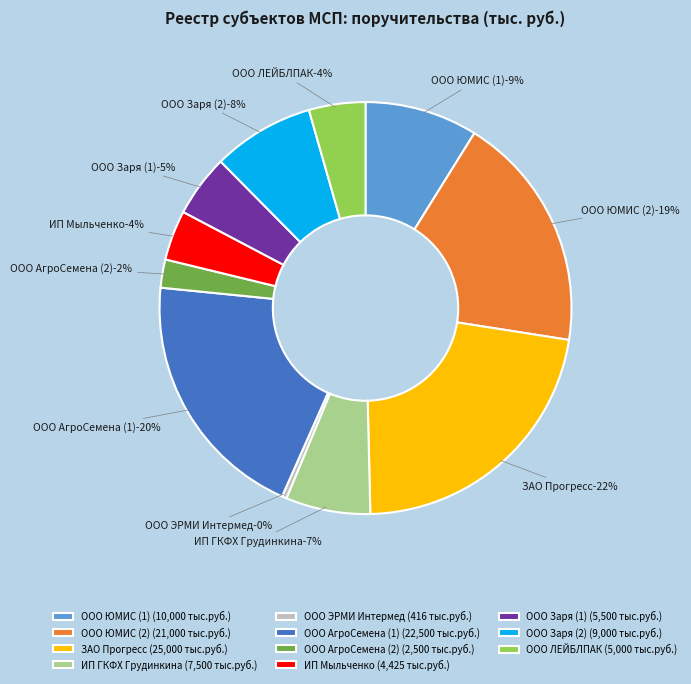

Rank the categories by value from highest to lowest.

ЗАО Прогресс, ООО АгроСемена (1), ООО ЮМИС (2), ООО ЮМИС (1), ООО Заря (2), ИП ГКФХ Грудинкина, ООО Заря (1), ООО ЛЕЙБЛПАК, ИП Мыльченко, ООО АгроСемена (2), ООО ЭРМИ Интермед